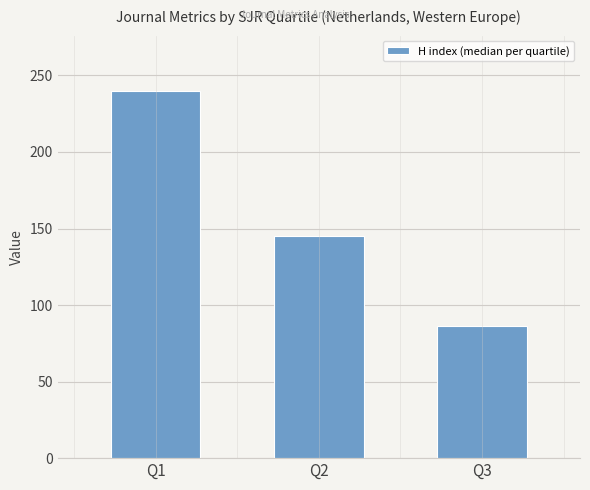

What is the average value?

157